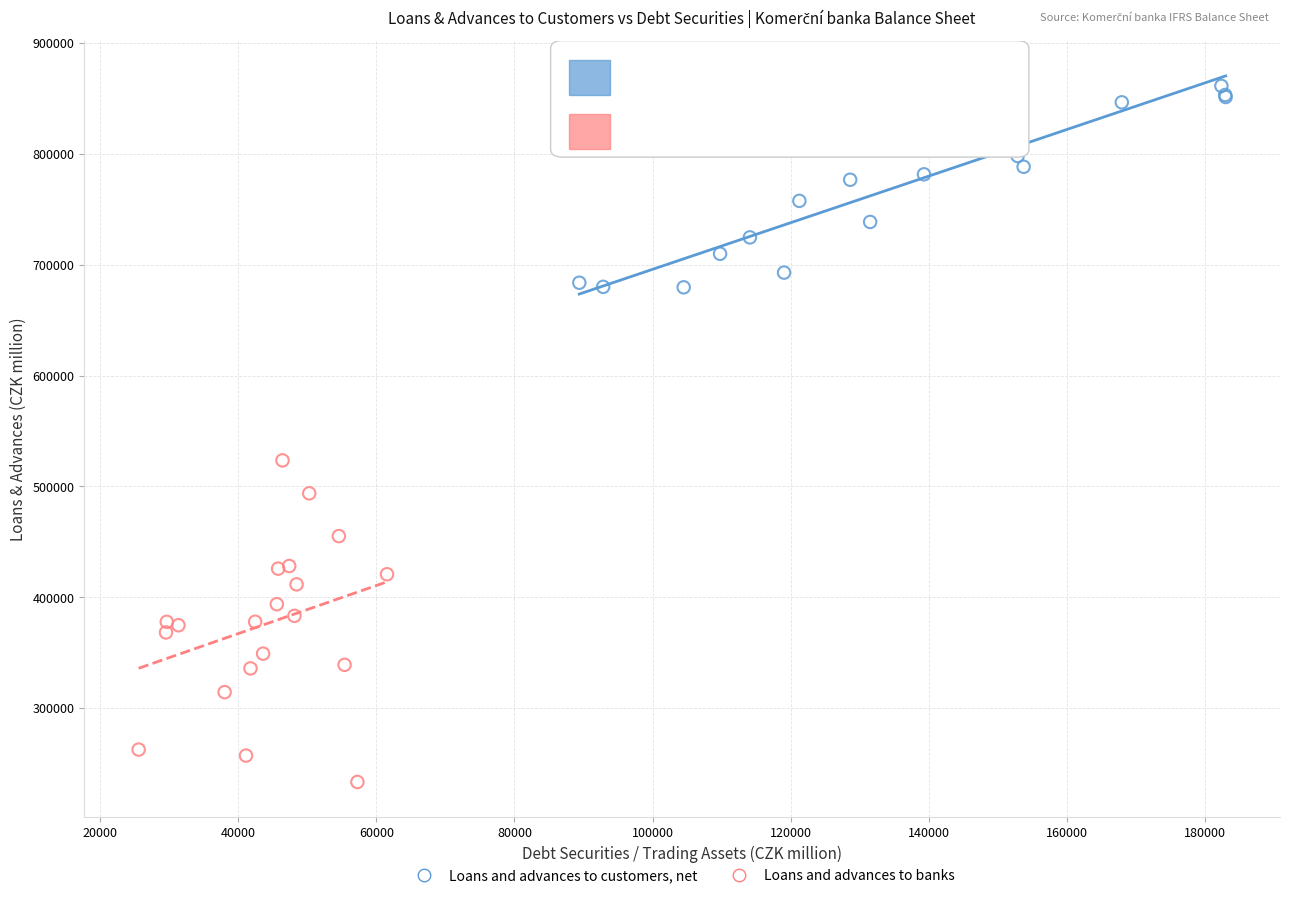

Which series has the widest spread of Y values?

Loans and advances to banks